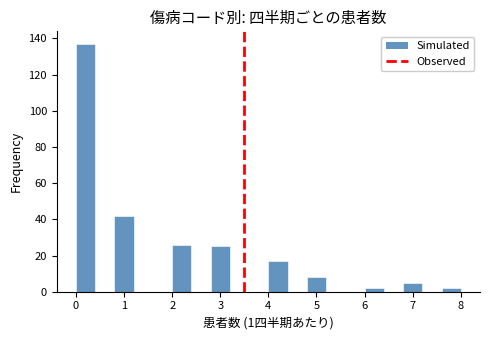

Which range on the x-axis has the tallest bar?

0.0 to 0.4